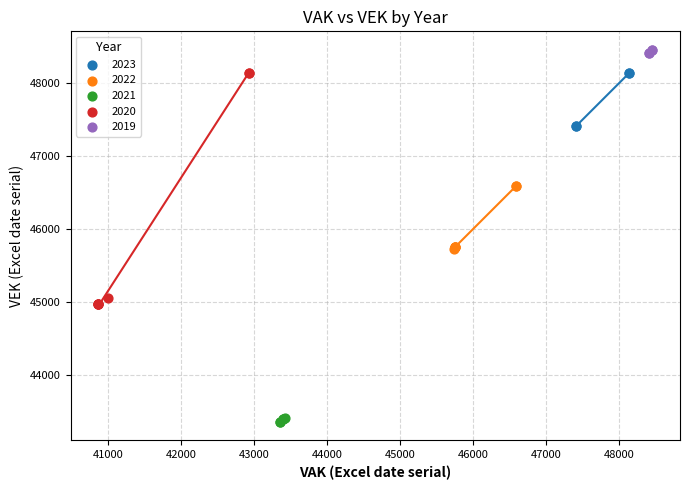

Which series contains the lowest Y value?

2021